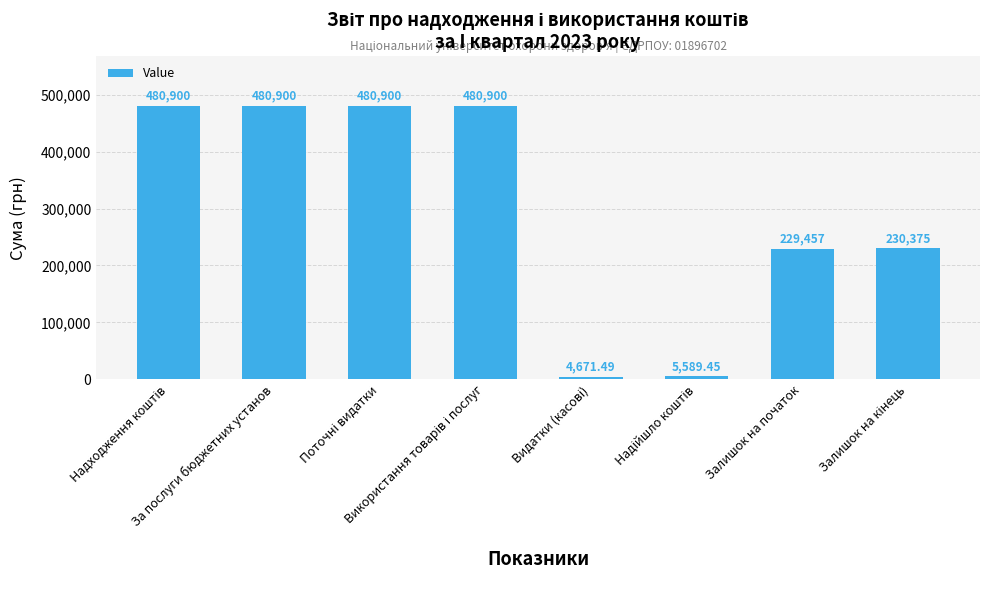

How many bars are there in total?

8